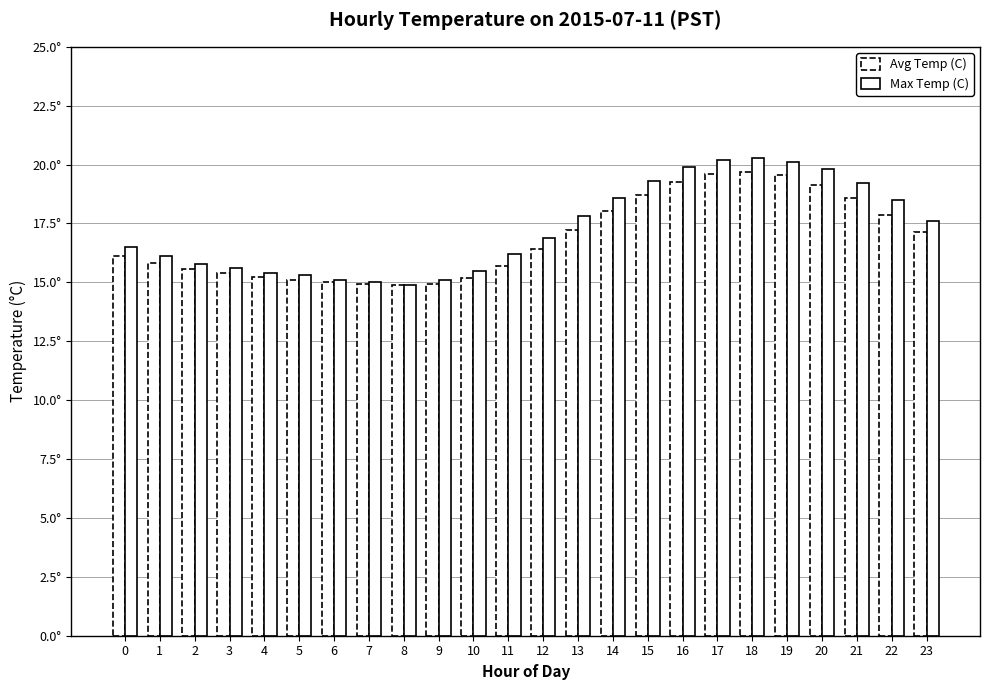

Reading left to right, list all the values displayed in this chart.

Avg Temp (C): 16.1	15.8	15.6	15.4	15.2	15.1	15.0	14.9	14.9	14.9	15.2	15.7	16.4	17.2	18.0	18.7	19.3	19.6	19.7	19.5	19.1	18.6	17.9	17.1
Max Temp (C): 16.5	16.1	15.8	15.6	15.4	15.3	15.1	15.0	14.9	15.1	15.5	16.2	16.9	17.8	18.6	19.3	19.9	20.2	20.3	20.1	19.8	19.2	18.5	17.6